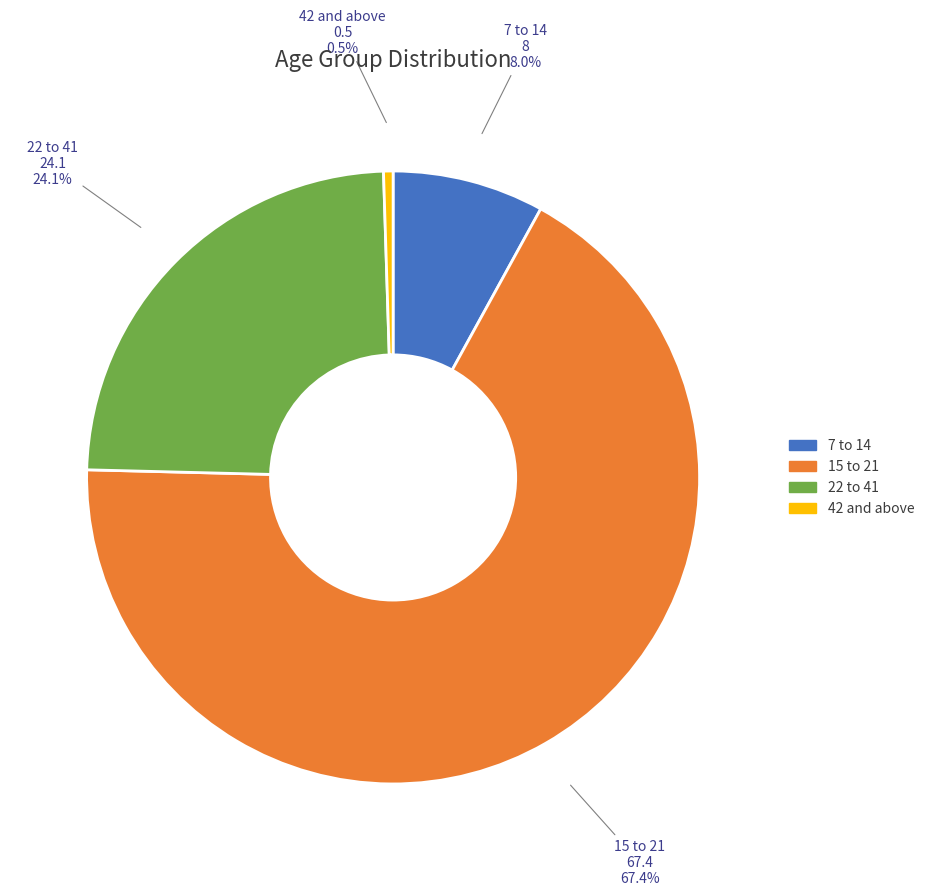

Does 15 to 21 account for over 50% of the chart?

Yes